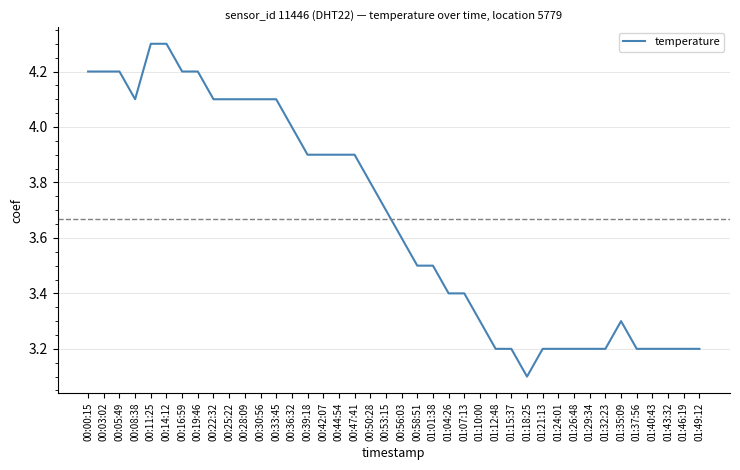

What position from the left is 00:08:38?

4